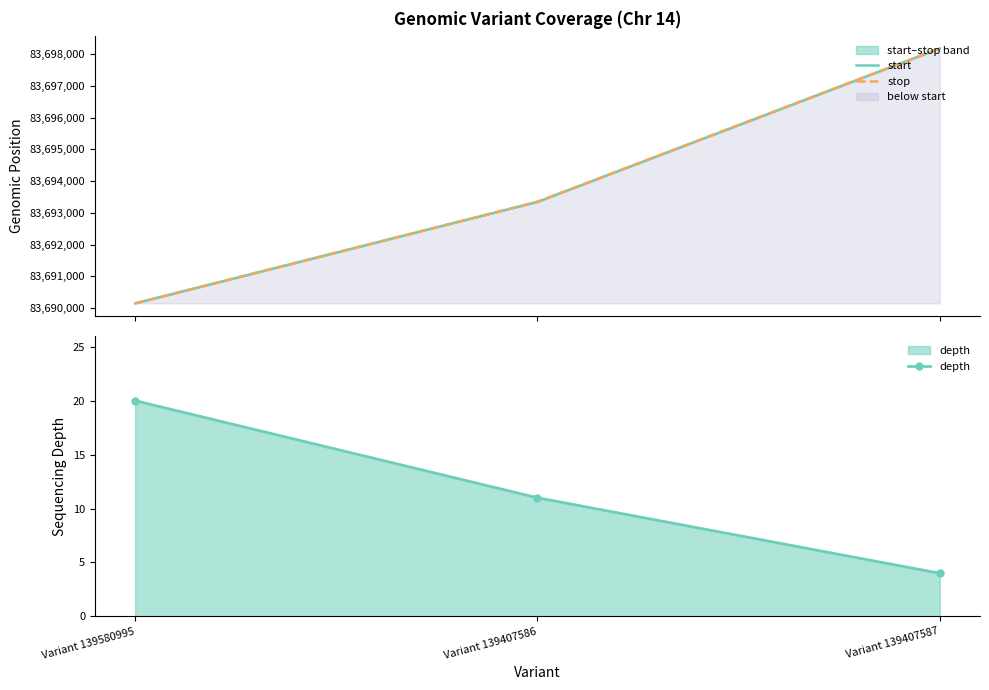

How many categories are shown in the chart?

3